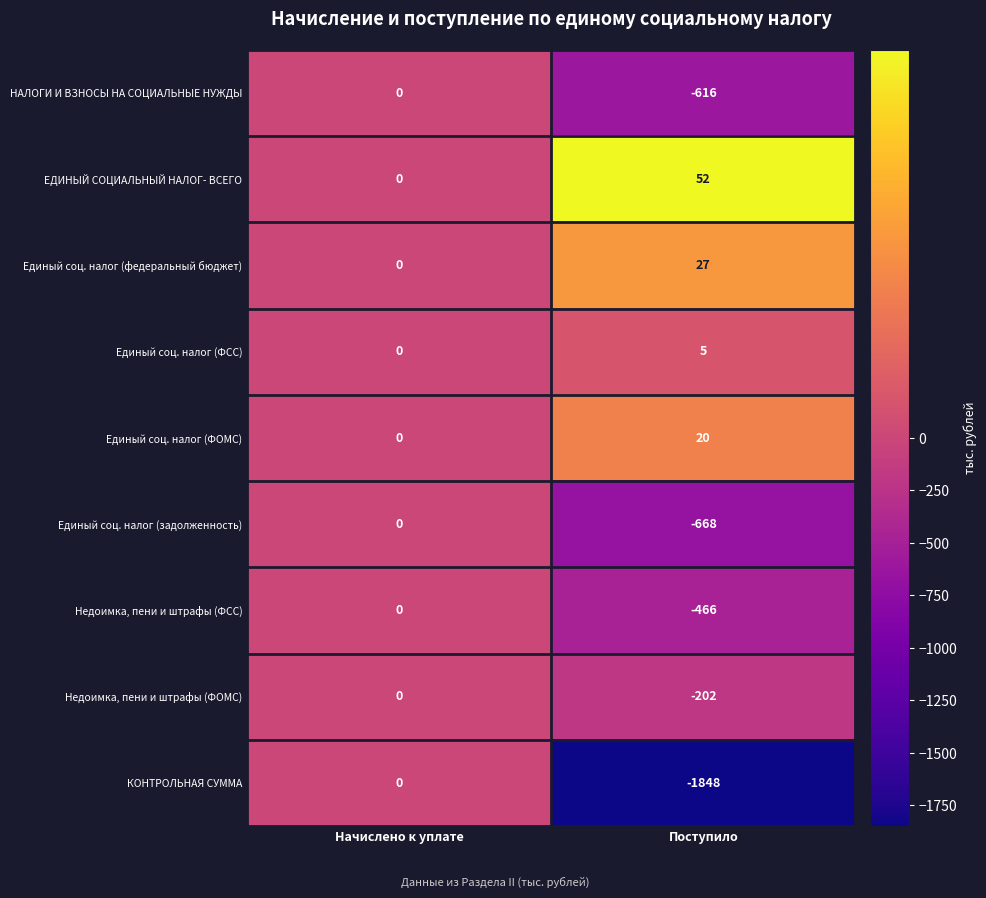

What is the sum of the Недоимка, пени и штрафы (ФСС) values at Начислено к уплате and Поступило?

-466